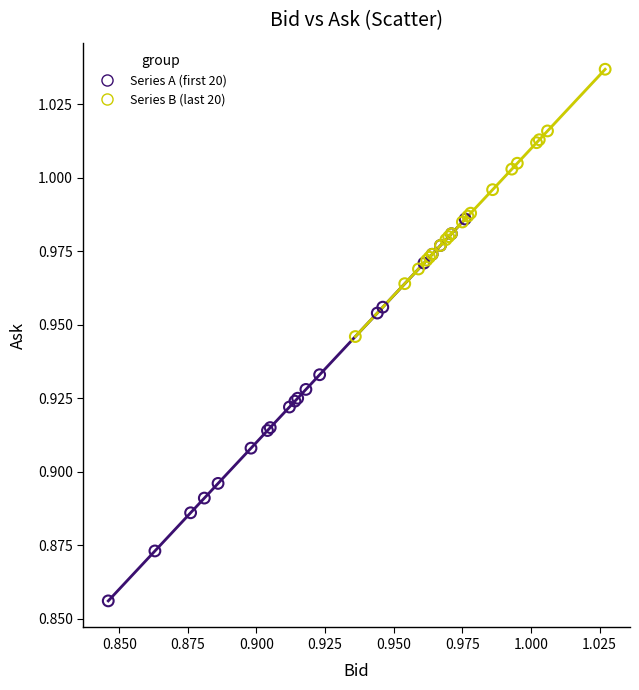

Which series has the largest Y range (max minus min)?

Series A (first 20)